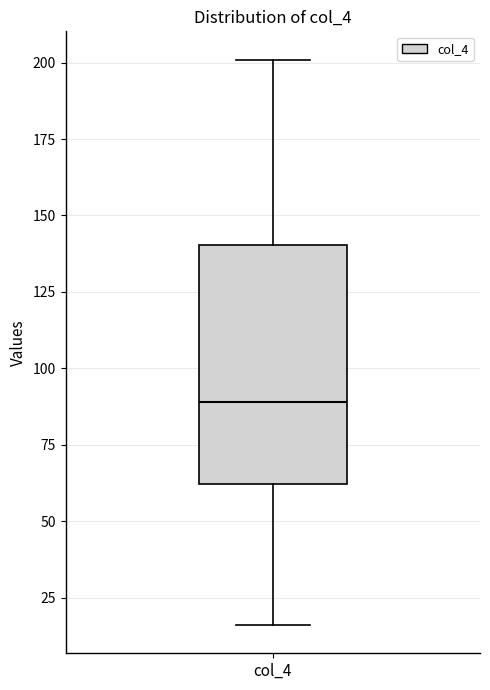

Read this box plot against the y-axis: the position of the median line, the range covered by the box, and the ends of both whiskers. The values are not printed on the chart, so give them approximately, as read against the axis.

median 90, box 60 to 140, whiskers 15 to 200